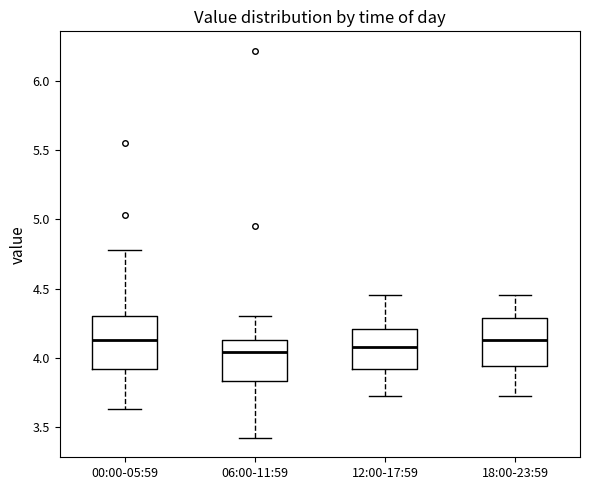

Reading left to right, transcribe this box plot: for each box, give where its median line is, the range the box spans, and where its two whiskers end, as read against the y-axis. The values are not printed on the chart, so give them approximately, as read against the axis.

00:00-05:59: median 4.15, box 3.90 to 4.30, whiskers 3.65 to 4.80
06:00-11:59: median 4.05, box 3.85 to 4.15, whiskers 3.40 to 4.30
12:00-17:59: median 4.10, box 3.90 to 4.20, whiskers 3.70 to 4.45
18:00-23:59: median 4.15, box 3.95 to 4.30, whiskers 3.70 to 4.45